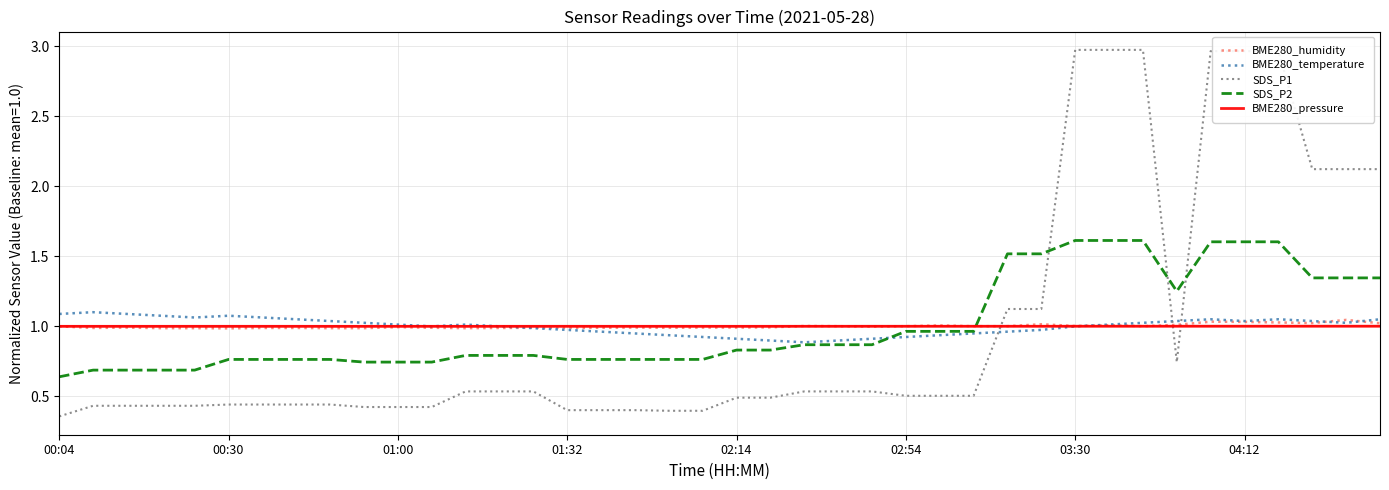

After their last crossing, which series has the higher values: SDS_P2 or SDS_P1?

SDS_P1